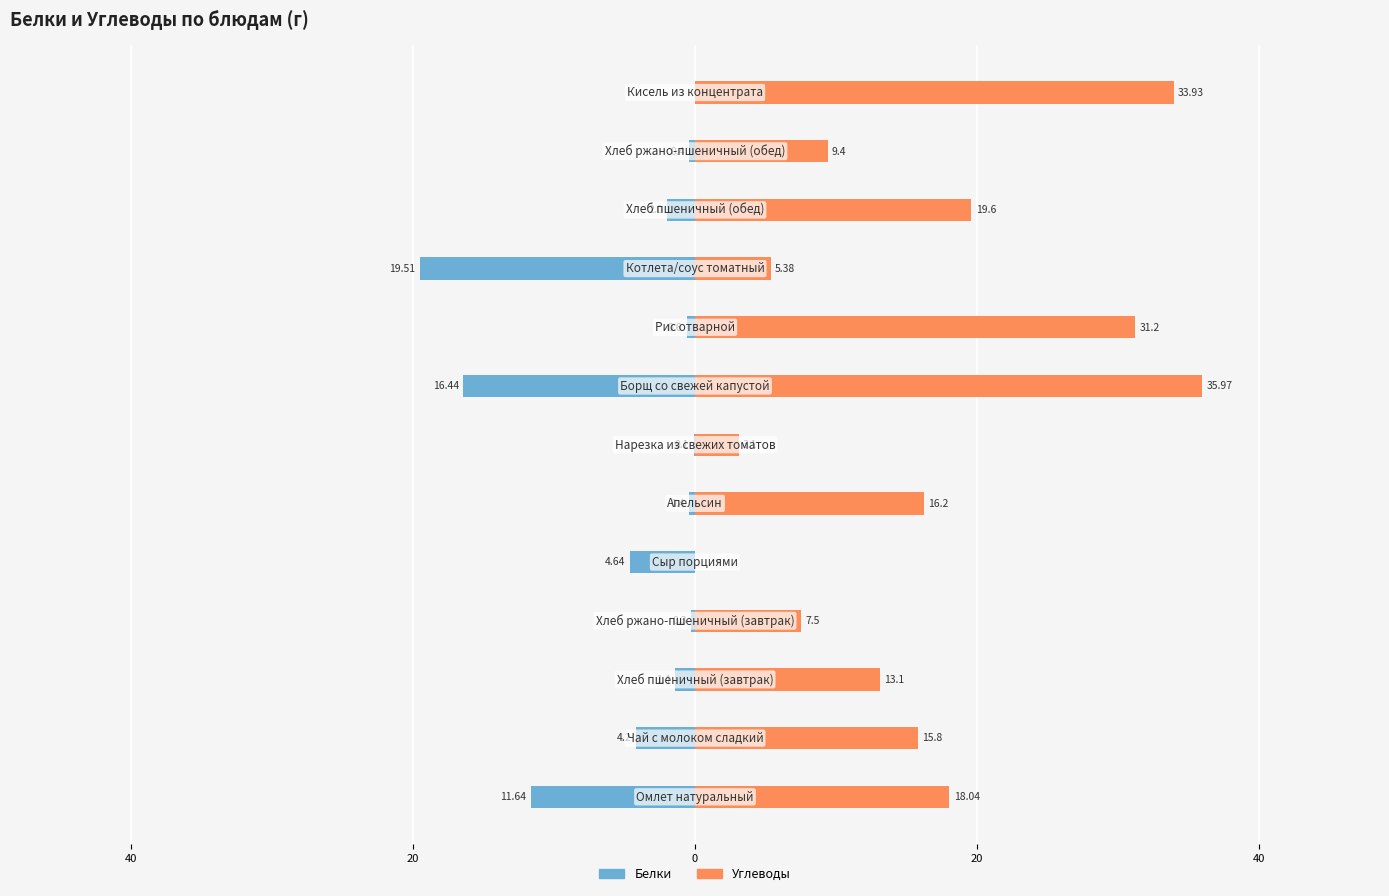

What is the sum of all Белки values?

-61.6